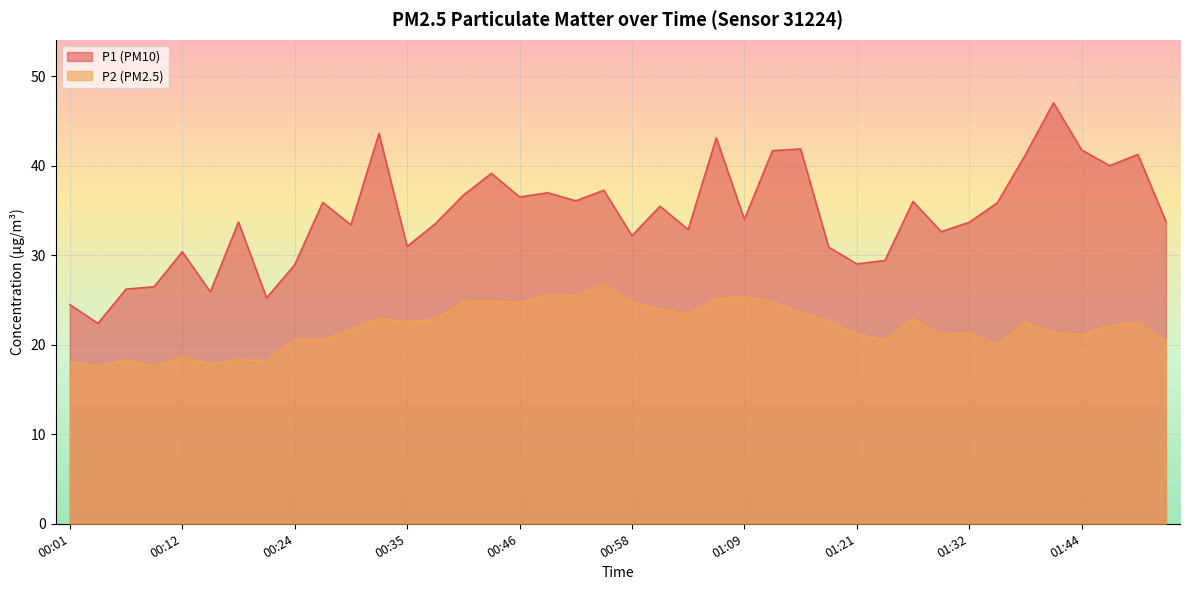

What is the average value of the P2 series?

22.0